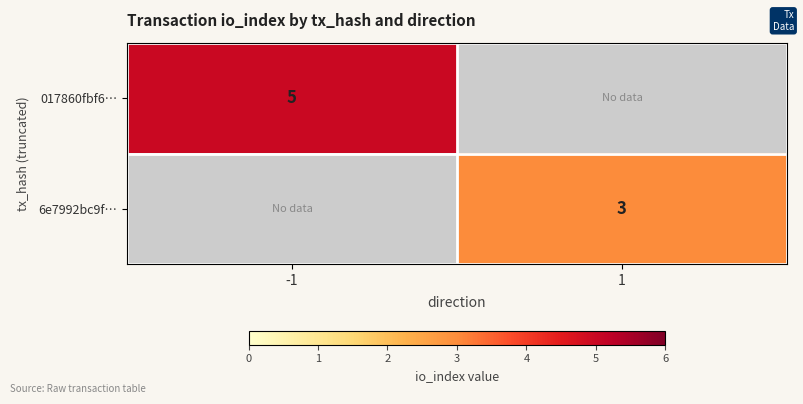

The 017860fbf6… series shows 5 at -1. True or false?

True